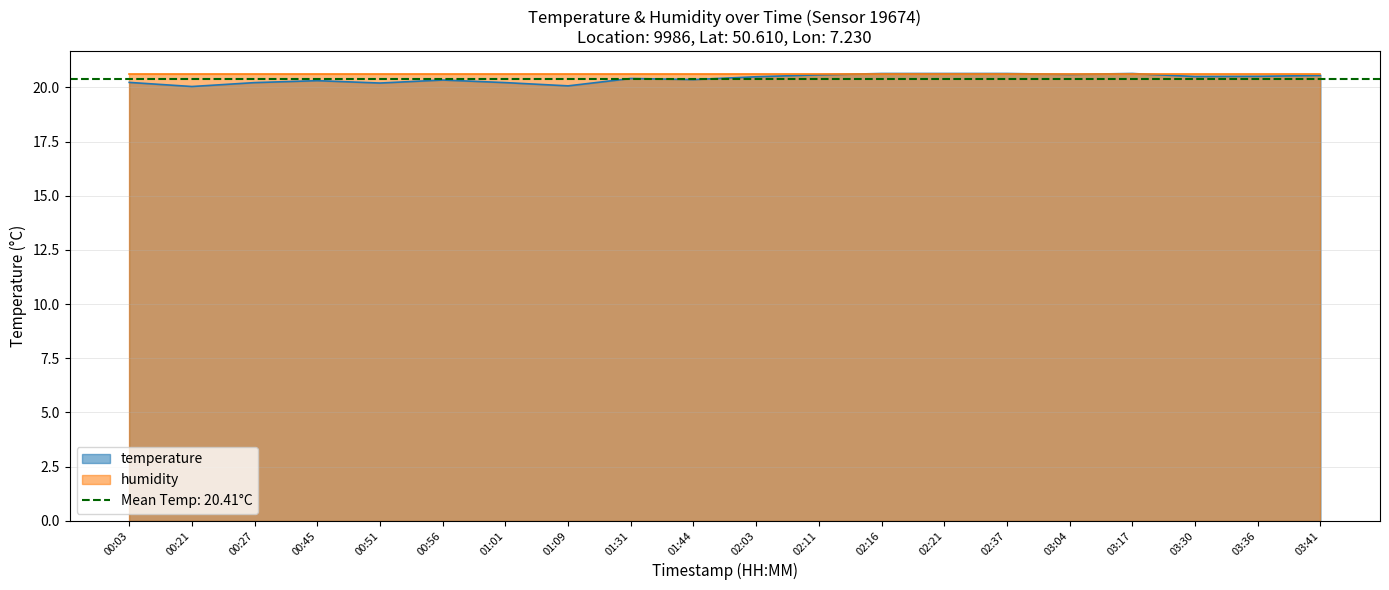

What is the average value?

20.4